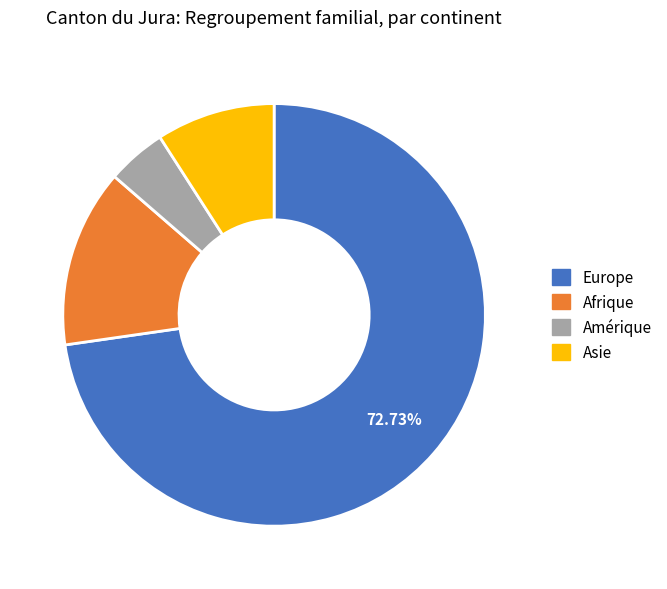

What is the smallest slice in the pie chart?

Amérique